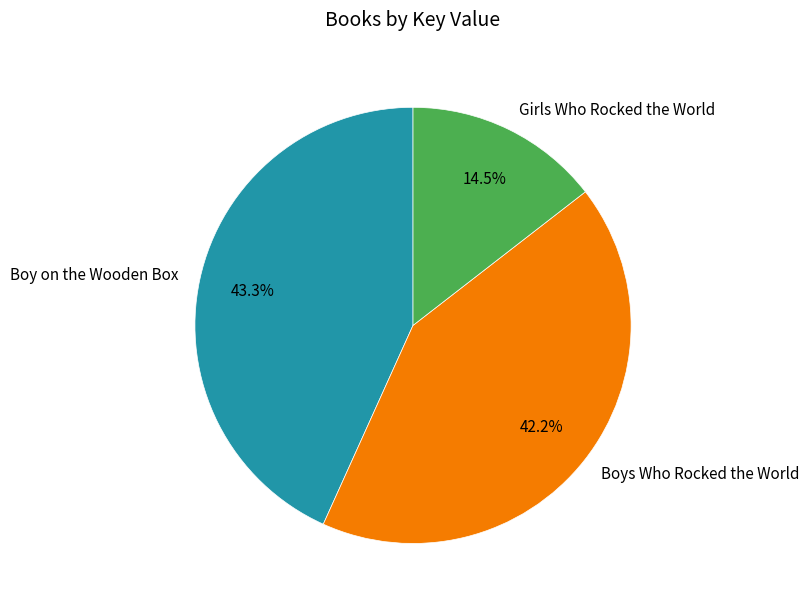

Which category has the smallest portion of the pie?

Girls Who Rocked the World